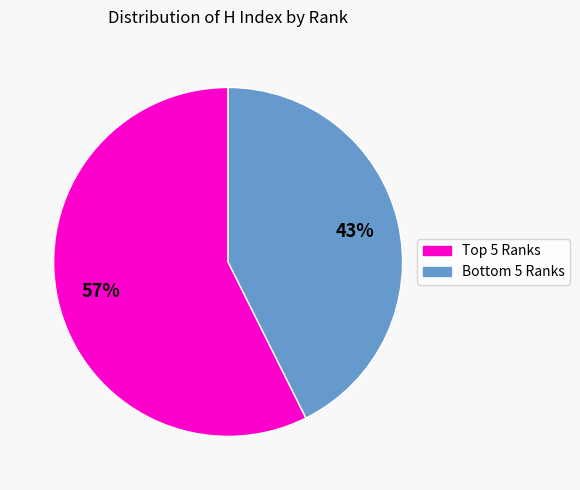

Is there a majority slice in this chart?

Yes